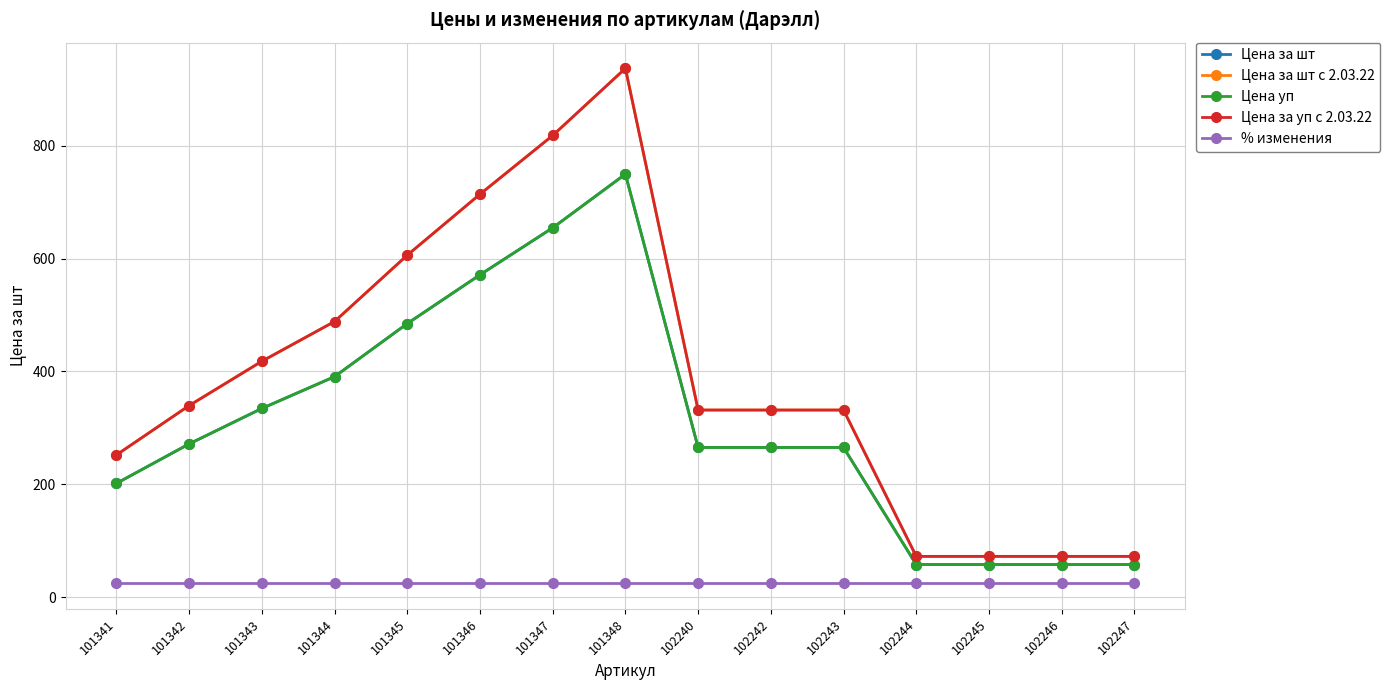

True or false: % изменения and Цена за шт с 2.03.22 cross at least once.

False